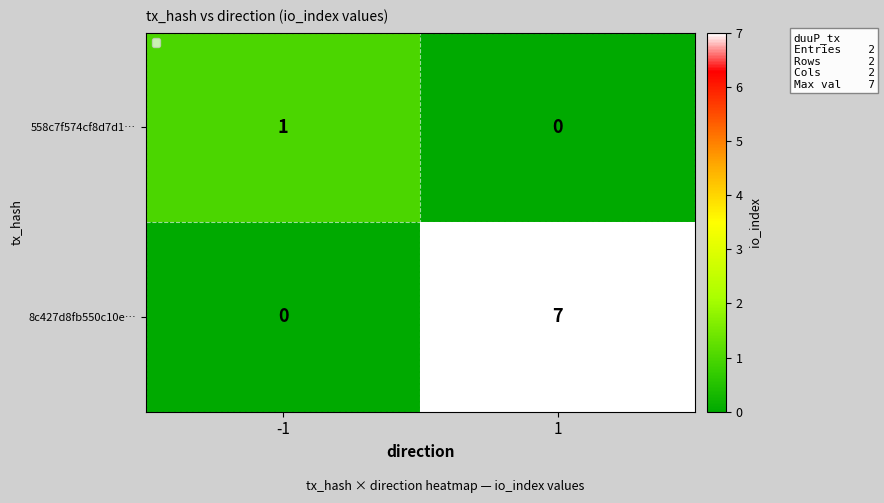

At how many categories does at least one series exceed 4?

1